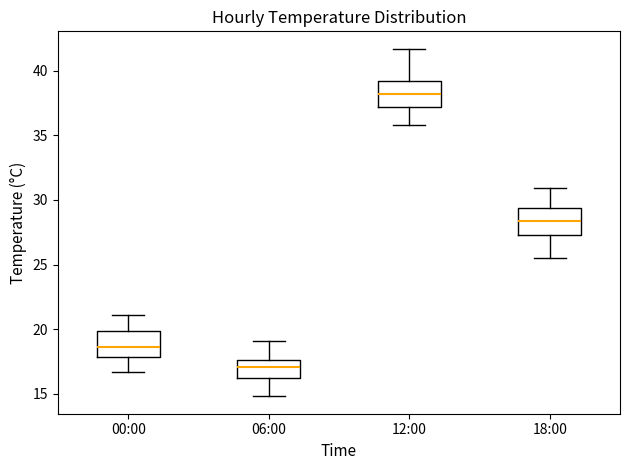

Reading left to right, transcribe this box plot: for each box, give where its median line is, the range the box spans, and where its two whiskers end, as read against the y-axis. The values are not printed on the chart, so give them approximately, as read against the axis.

00:00: median 18.5, box 18.0 to 20.0, whiskers 16.5 to 21.0
06:00: median 17.0, box 16.0 to 17.5, whiskers 15.0 to 19.0
12:00: median 38.0, box 37.0 to 39.0, whiskers 36.0 to 41.5
18:00: median 28.5, box 27.5 to 29.5, whiskers 25.5 to 31.0